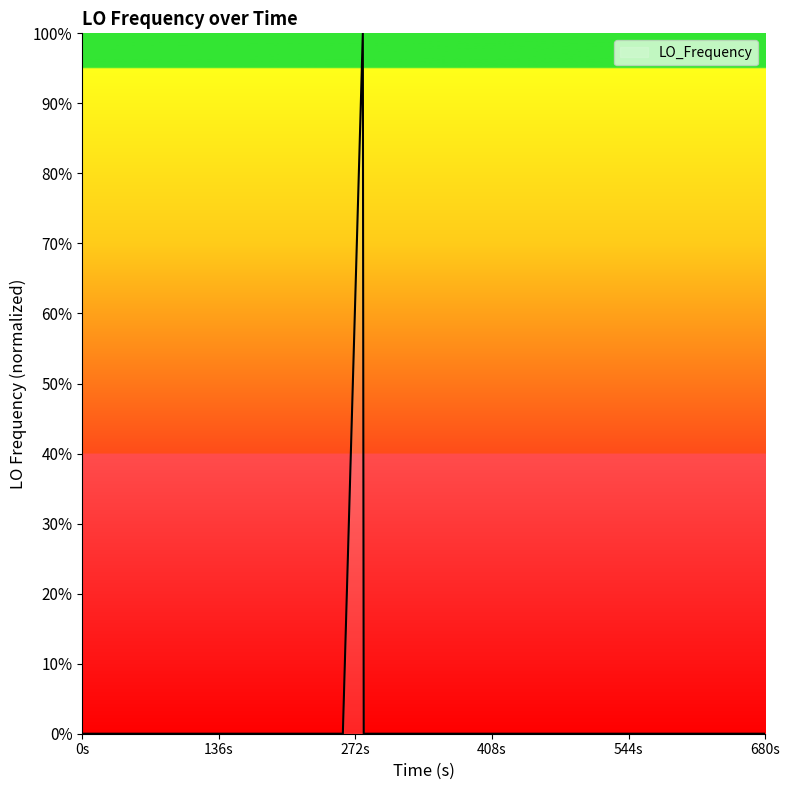

How many distinct data groups are displayed?

1